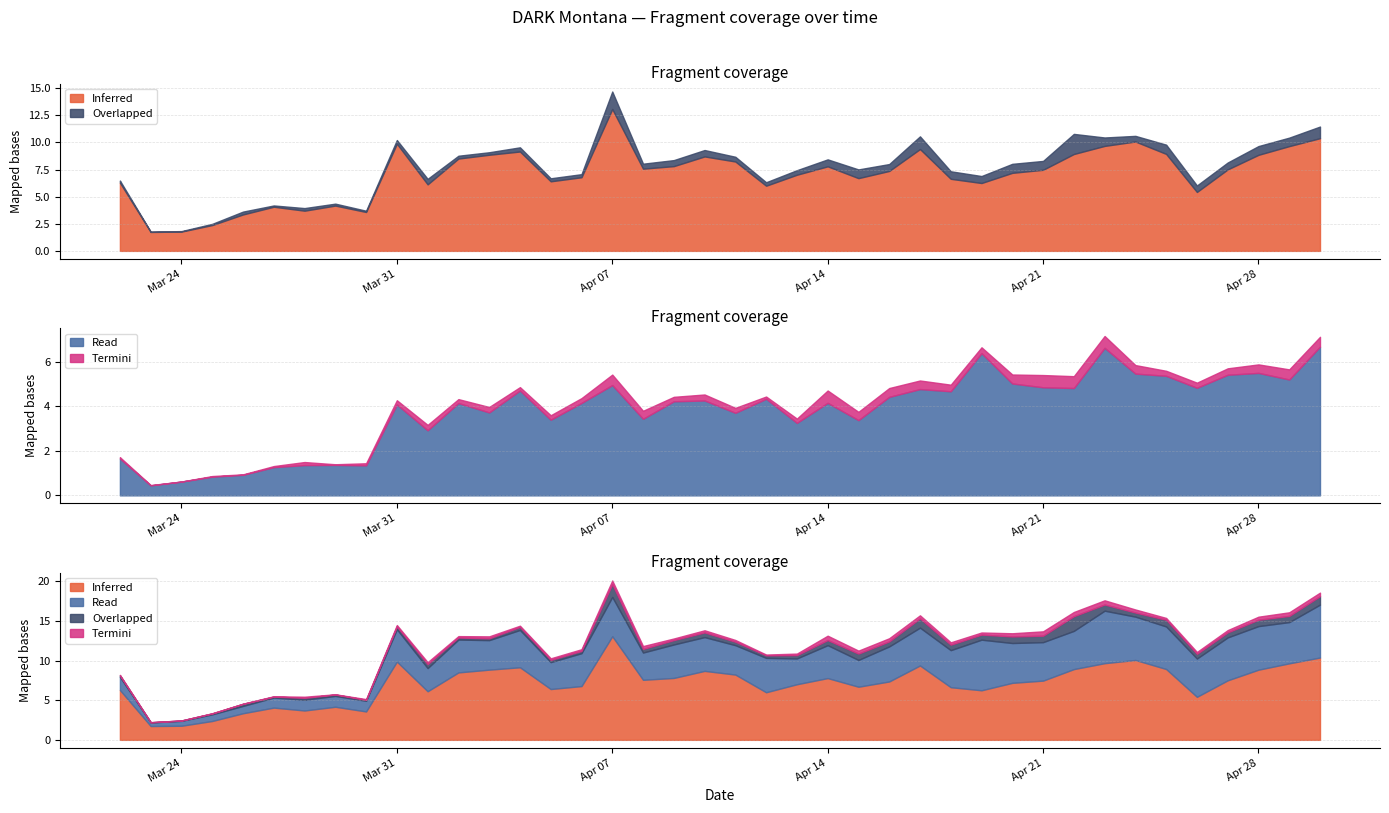

What value does the col_4 (Overlapped) series have at 2020-04-20?

0.8